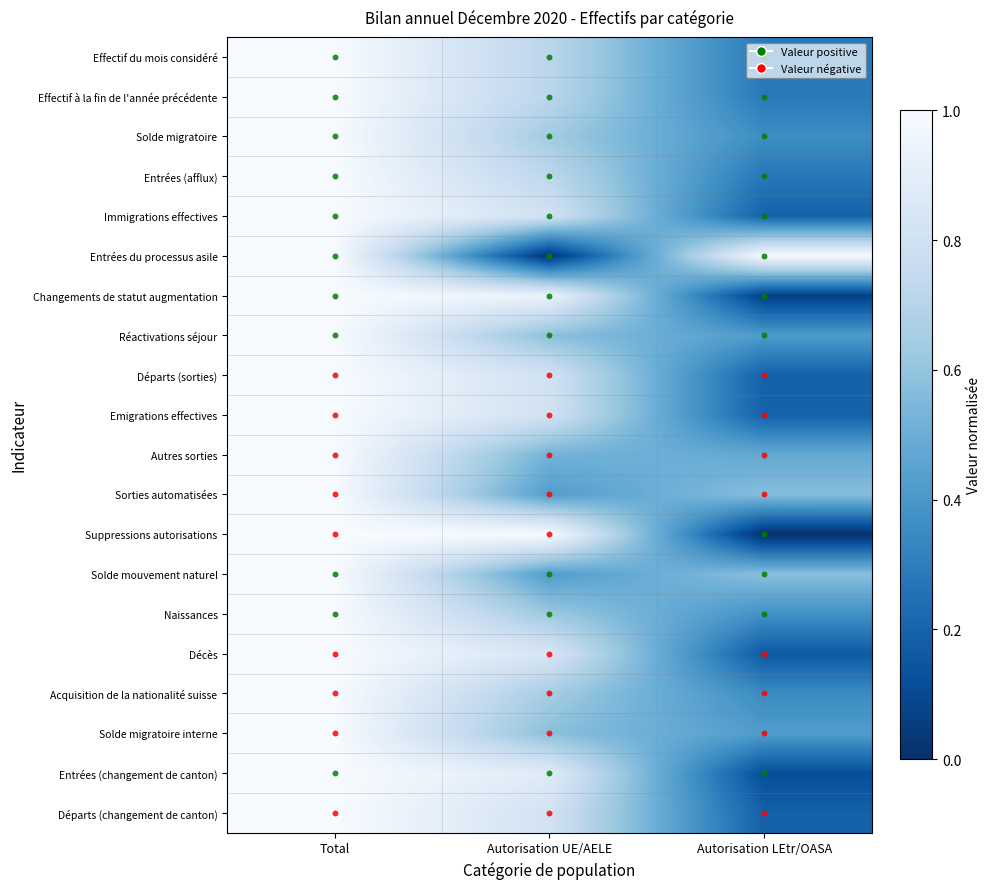

Reading left to right, transcribe all the data shown in this chart.

Effectif du mois considéré: Total=1.0	Autorisation UE/AELE=0.7	Autorisation LEtr/OASA=0.3
Effectif à la fin de l'année précédente: Total=1.0	Autorisation UE/AELE=0.7	Autorisation LEtr/OASA=0.3
Solde migratoire: Total=1.0	Autorisation UE/AELE=0.6	Autorisation LEtr/OASA=0.4
Entrées (afflux): Total=1.0	Autorisation UE/AELE=0.7	Autorisation LEtr/OASA=0.3
Immigrations effectives: Total=1.0	Autorisation UE/AELE=0.8	Autorisation LEtr/OASA=0.2
Entrées du processus asile: Total=1.0	Autorisation UE/AELE=0.0	Autorisation LEtr/OASA=1.0
Changements de statut augmentation: Total=1.0	Autorisation UE/AELE=0.9	Autorisation LEtr/OASA=0.1
Réactivations séjour: Total=1.0	Autorisation UE/AELE=0.6	Autorisation LEtr/OASA=0.4
Départs (sorties): Total=1.0	Autorisation UE/AELE=0.8	Autorisation LEtr/OASA=0.2
Emigrations effectives: Total=1.0	Autorisation UE/AELE=0.8	Autorisation LEtr/OASA=0.2
Autres sorties: Total=1.0	Autorisation UE/AELE=0.5	Autorisation LEtr/OASA=0.5
Sorties automatisées: Total=1.0	Autorisation UE/AELE=0.4	Autorisation LEtr/OASA=0.6
Suppressions autorisations: Total=1.0	Autorisation UE/AELE=1.0	Autorisation LEtr/OASA=0.0
Solde mouvement naturel: Total=1.0	Autorisation UE/AELE=0.4	Autorisation LEtr/OASA=0.6
Naissances: Total=1.0	Autorisation UE/AELE=0.6	Autorisation LEtr/OASA=0.4
Décès: Total=1.0	Autorisation UE/AELE=0.8	Autorisation LEtr/OASA=0.2
Acquisition de la nationalité suisse: Total=1.0	Autorisation UE/AELE=0.6	Autorisation LEtr/OASA=0.4
Solde migratoire interne: Total=1.0	Autorisation UE/AELE=0.6	Autorisation LEtr/OASA=0.4
Entrées (changement de canton): Total=1.0	Autorisation UE/AELE=0.9	Autorisation LEtr/OASA=0.1
Départs (changement de canton): Total=1.0	Autorisation UE/AELE=0.8	Autorisation LEtr/OASA=0.2